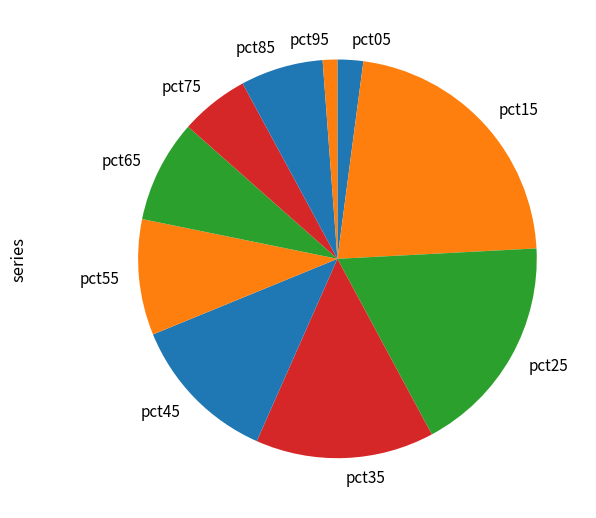

What is the smallest slice in the pie chart?

pct95